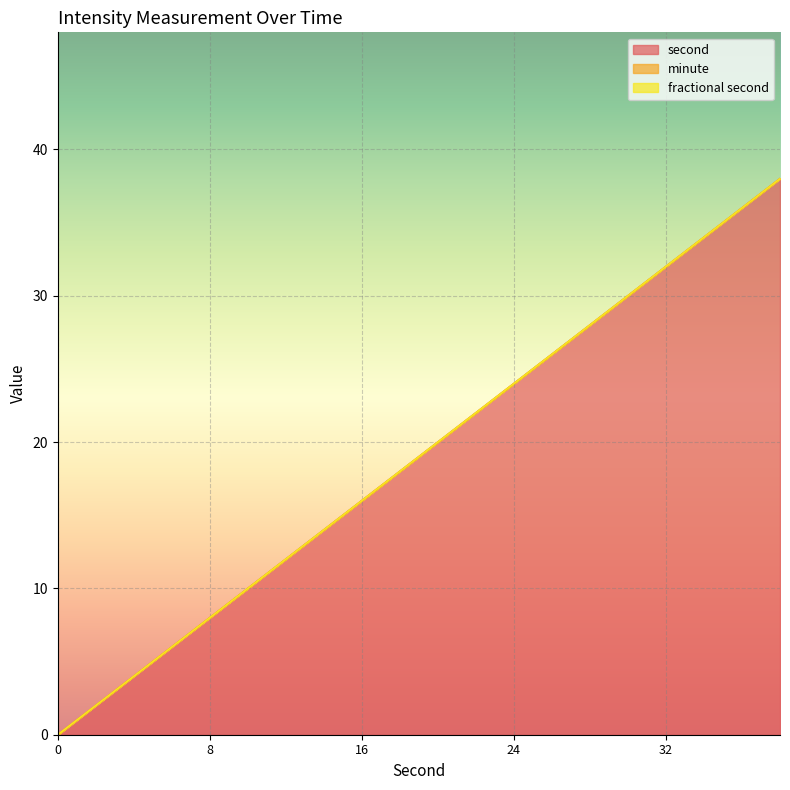

True or false: minute and second cross at least once.

False